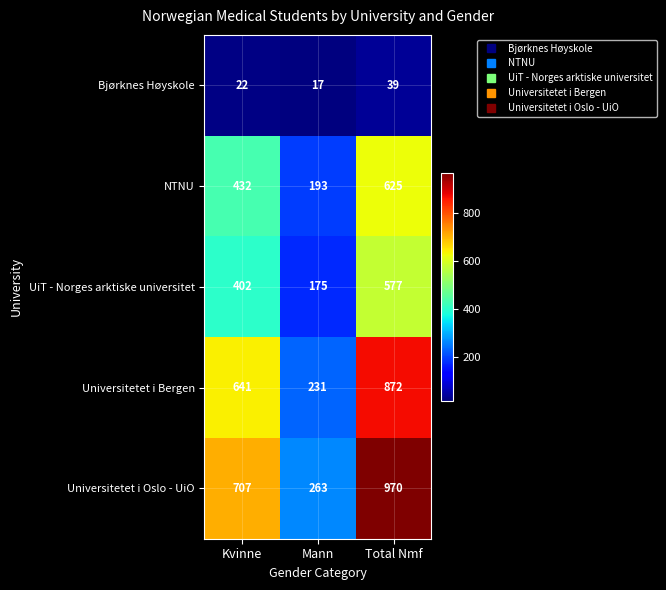

How many categories are shown in the chart?

3